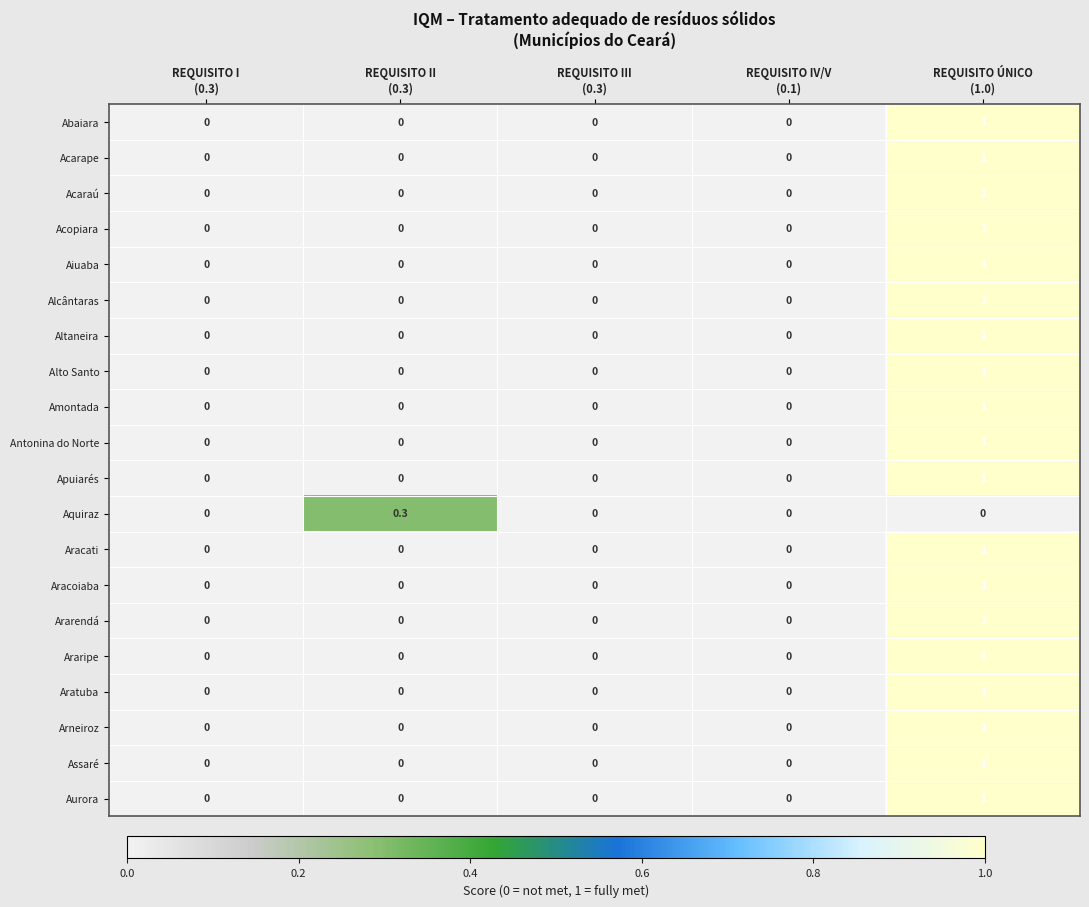

Count the Alcântaras values in the range 0 to 1.

5